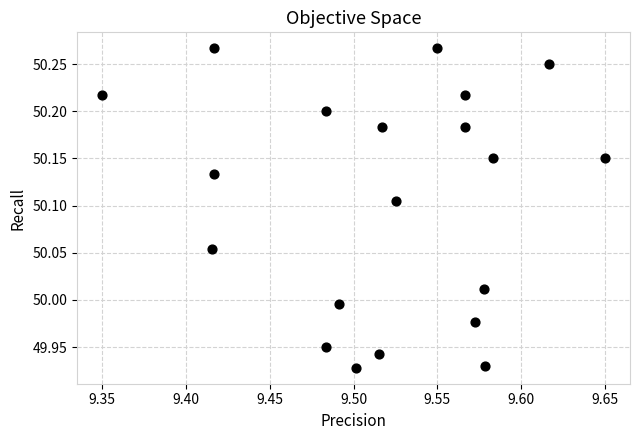

What is the range of X values (max minus min)?

0.3